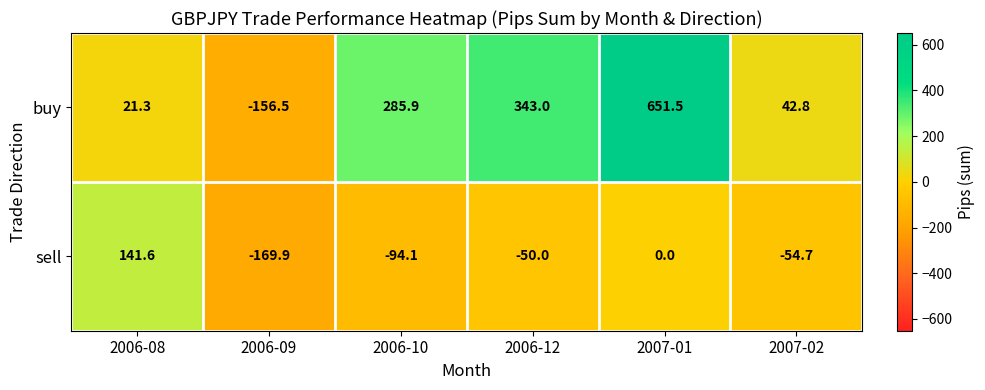

Rank the series at 2006-10 from highest to lowest value.

buy, sell